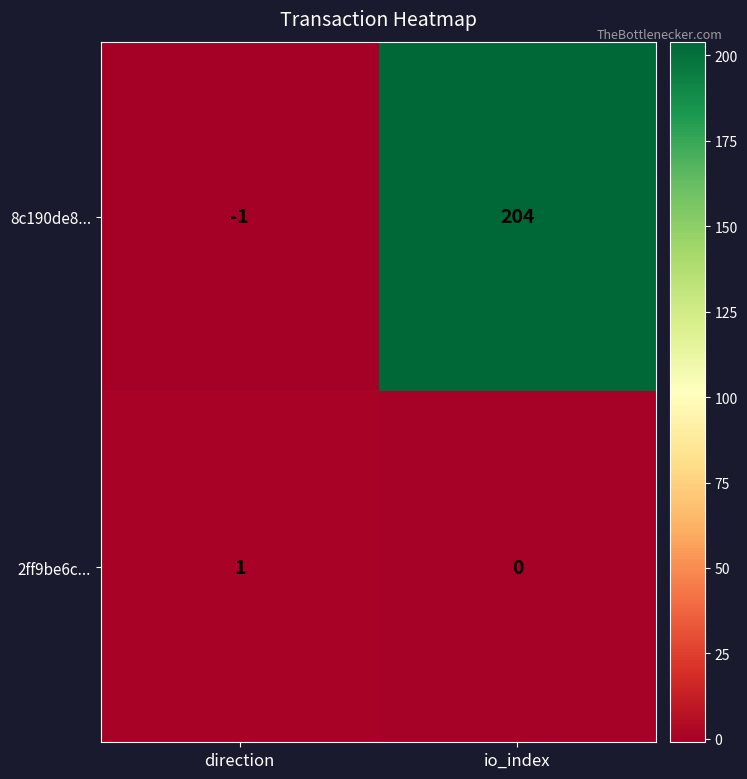

Is it true that 8c190de8... equals -1 at direction?

True